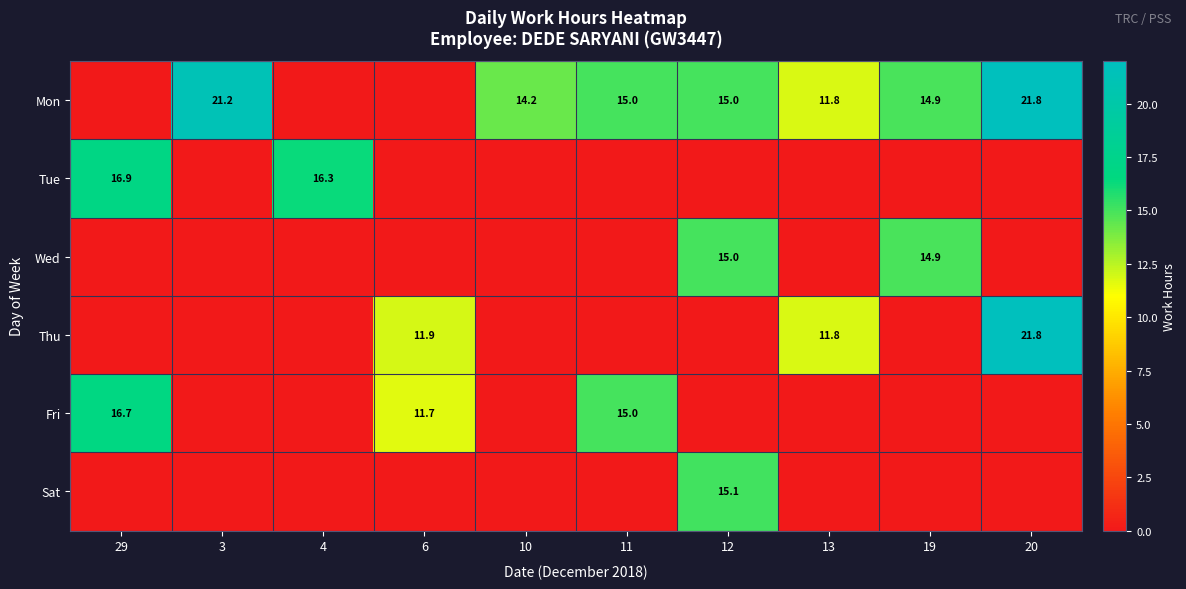

The value of Mon at 12 is 26.2. True or false?

False